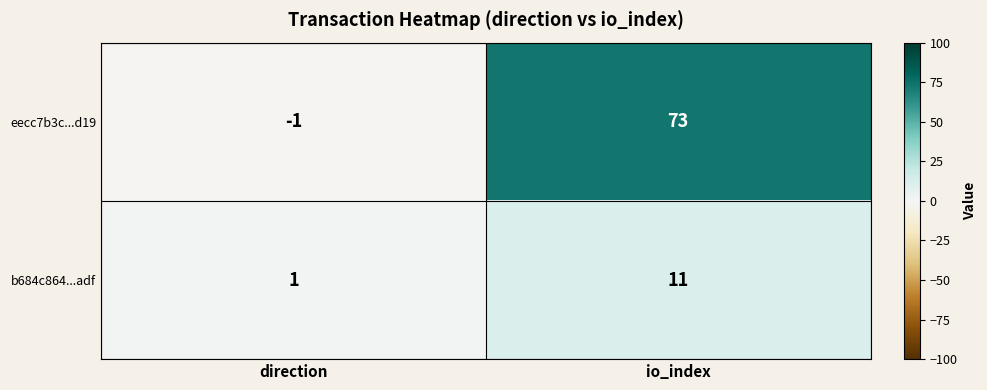

The value of eecc7b3c...d19 at direction is -2. True or false?

False